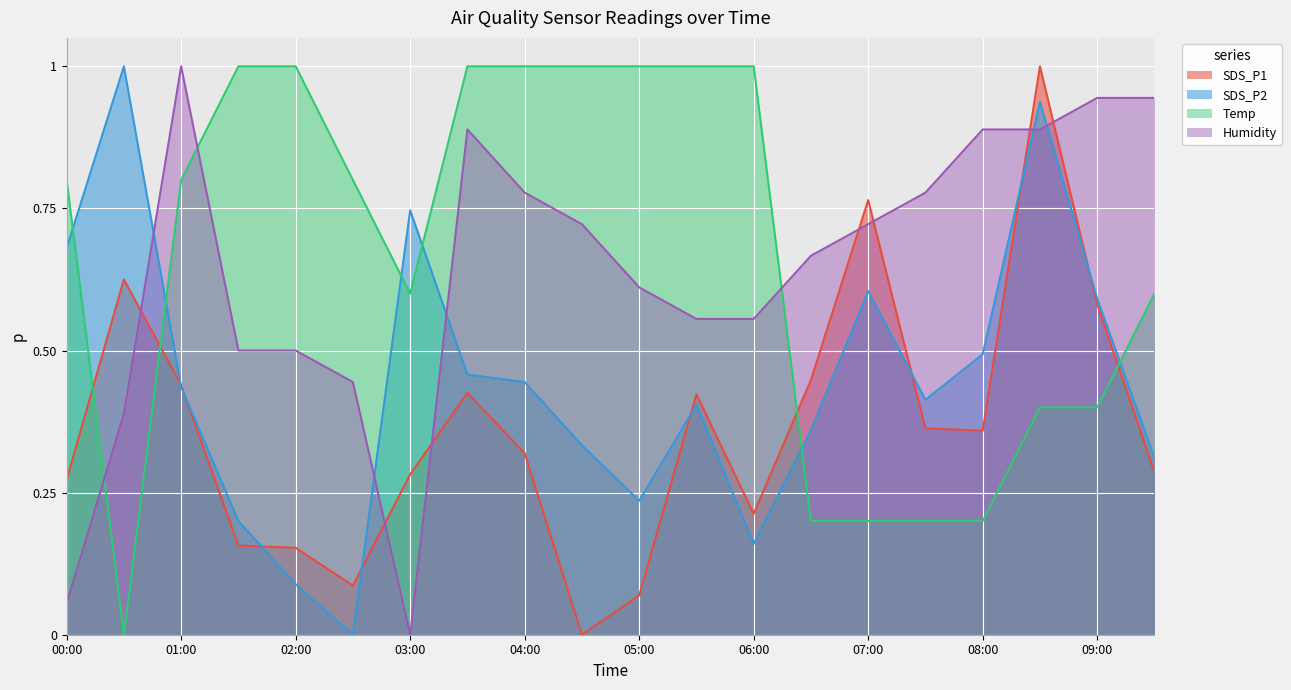

Is it true that SDS_P2 equals 0.0 at 02:30?

True